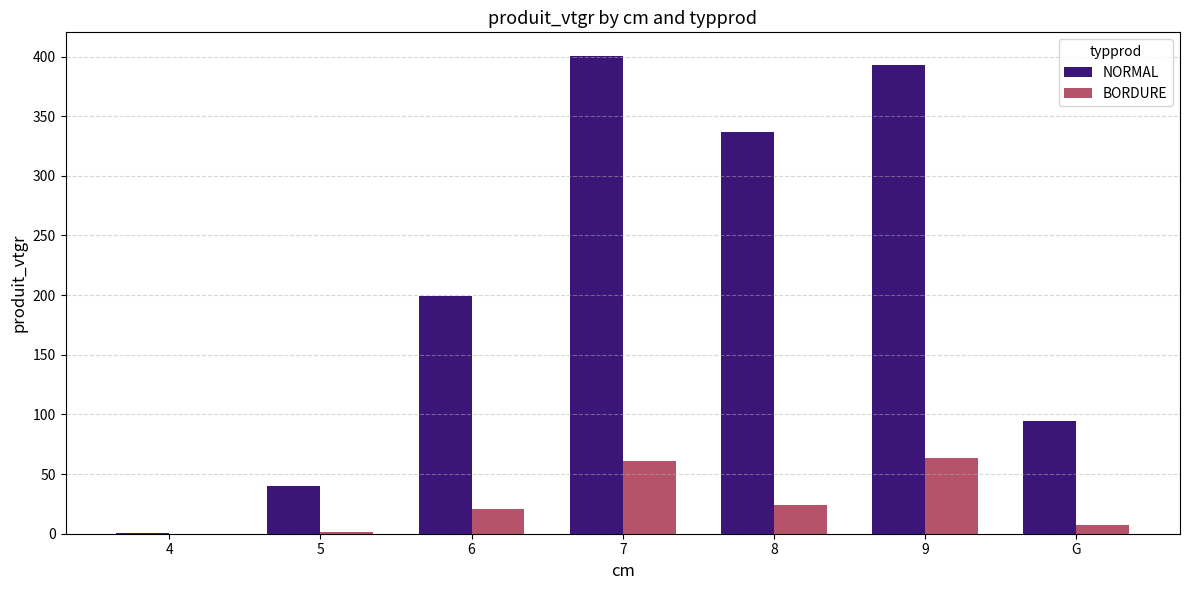

Where does the NORMAL series first go above 198?

6